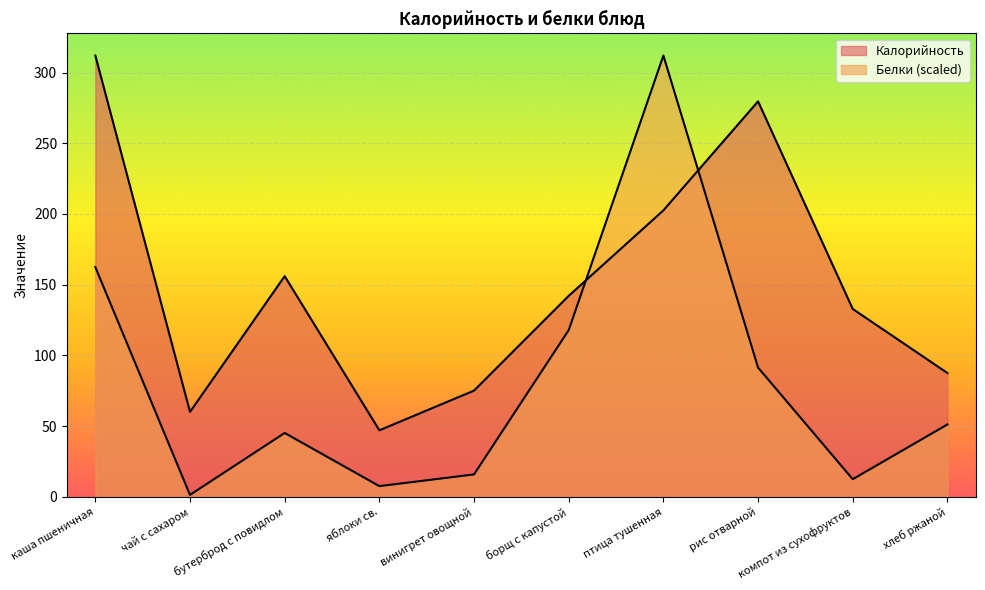

True or false: Калорийность has a value of 202.5 at птица тушенная.

True